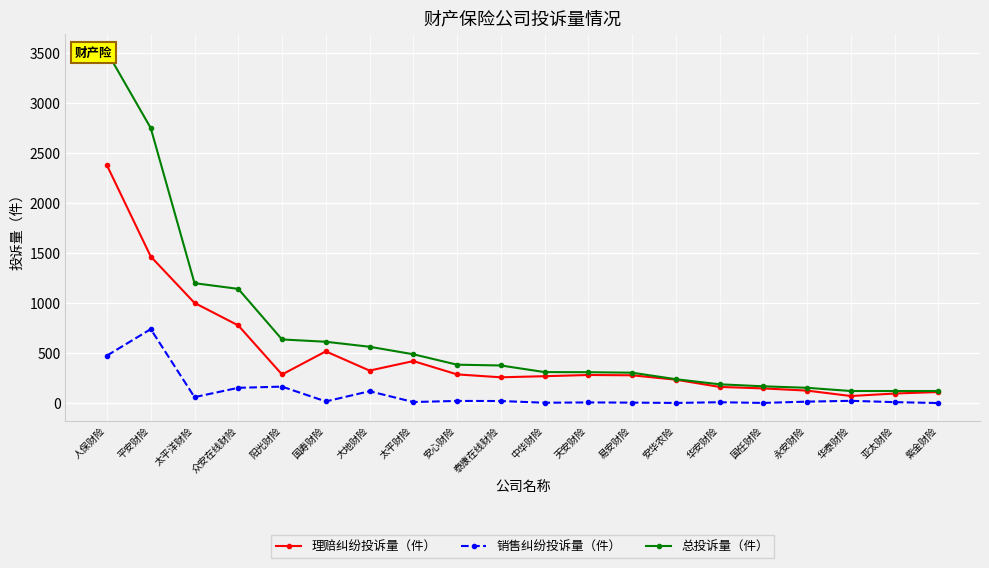

Which category has the highest value in the 总投诉量（件） series?

人保财险